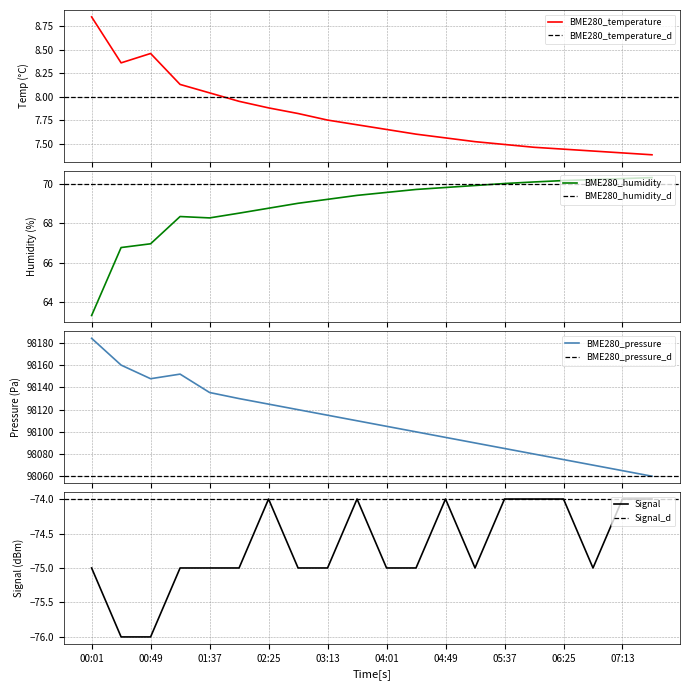

At which category does BME280_pressure reach its first local peak?

01:13